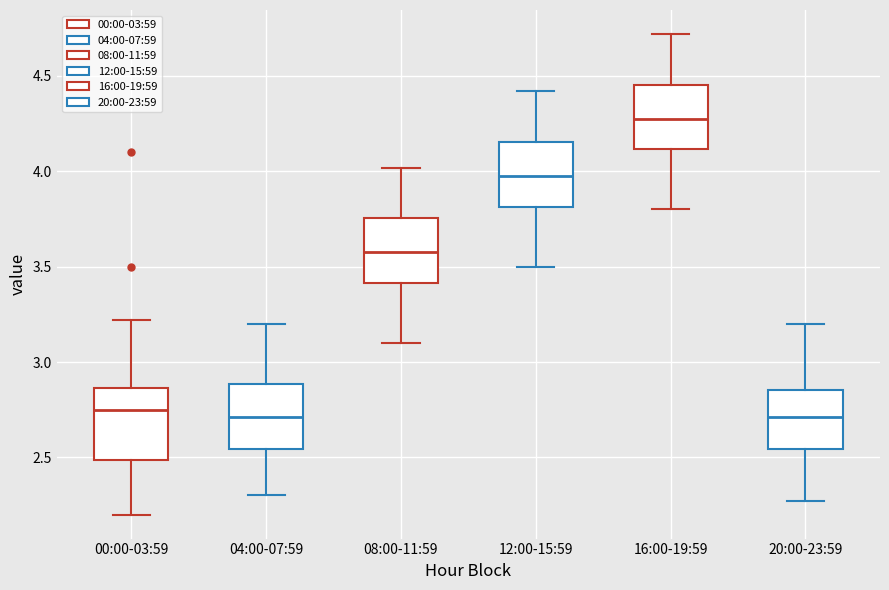

Which box has the highest median line?

16:00-19:59